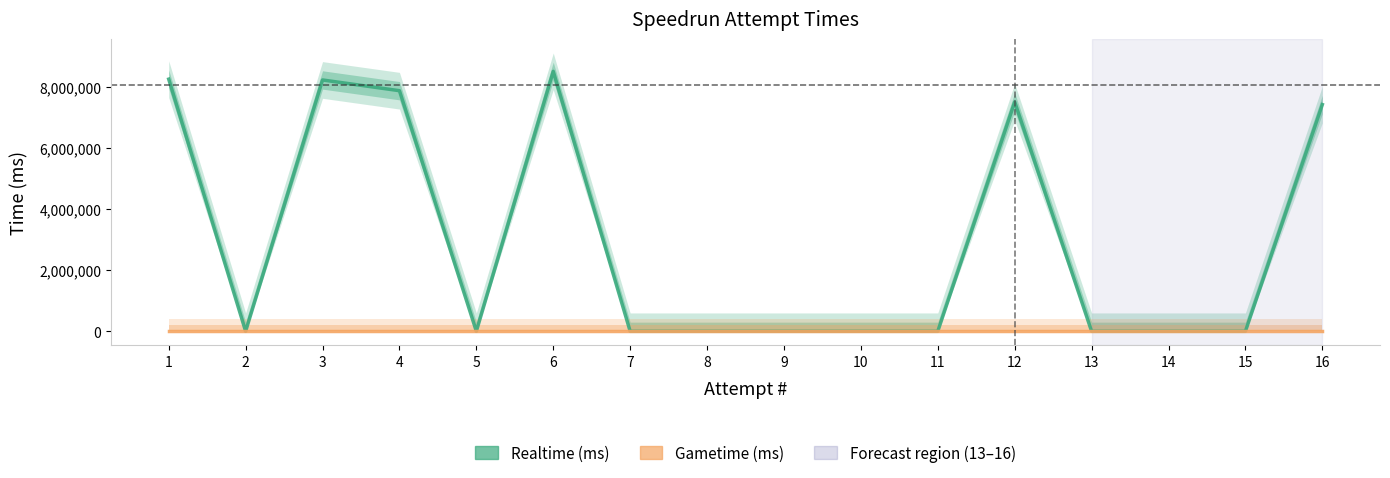

What are all the series names shown in the legend?

Realtime (ms), Gametime (ms)